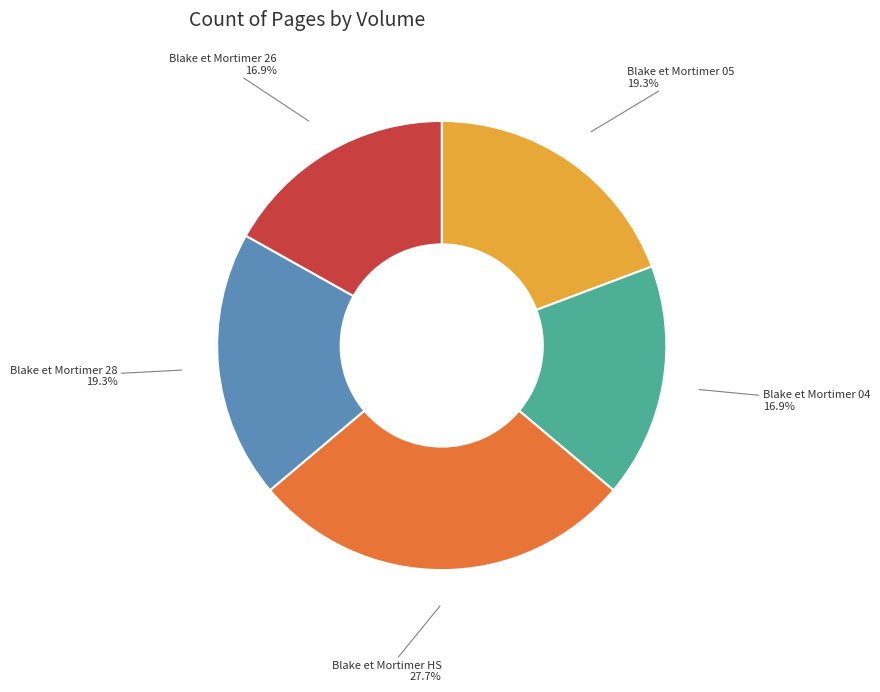

Is there a majority slice in this chart?

No